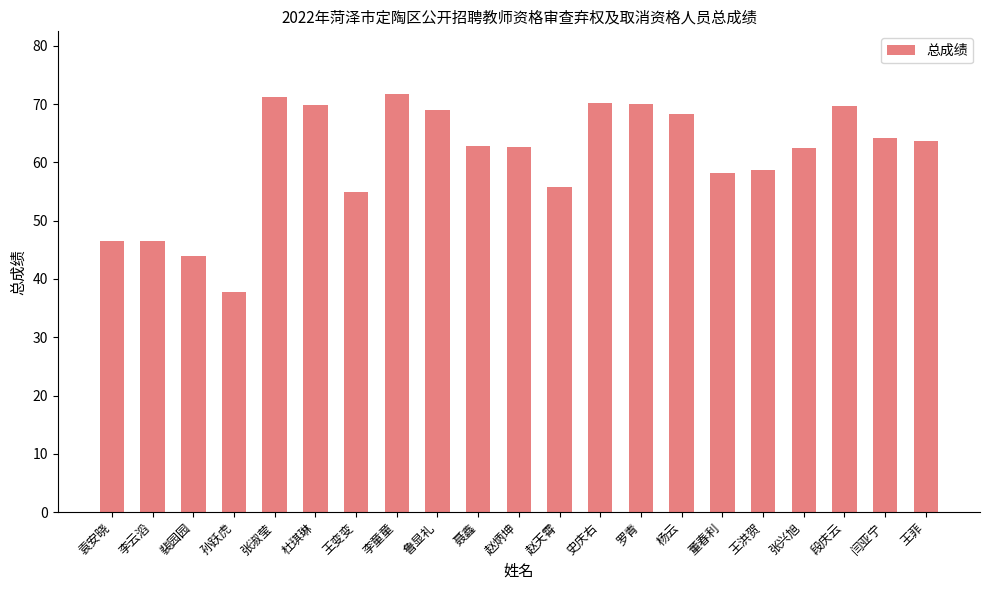

What is the label of the 7th bar from the right?

杨云